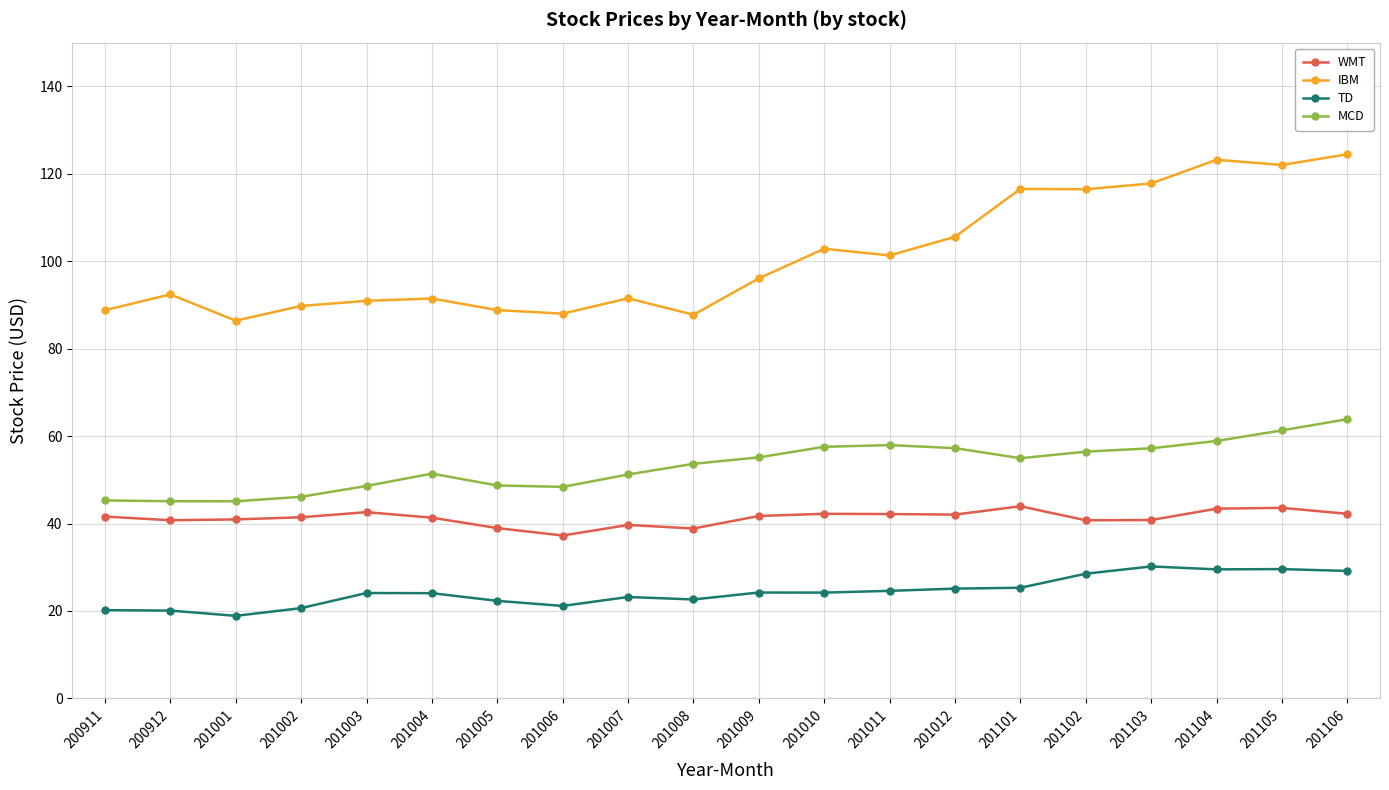

True or false: WMT has a value of 37.3 at 201006.

True